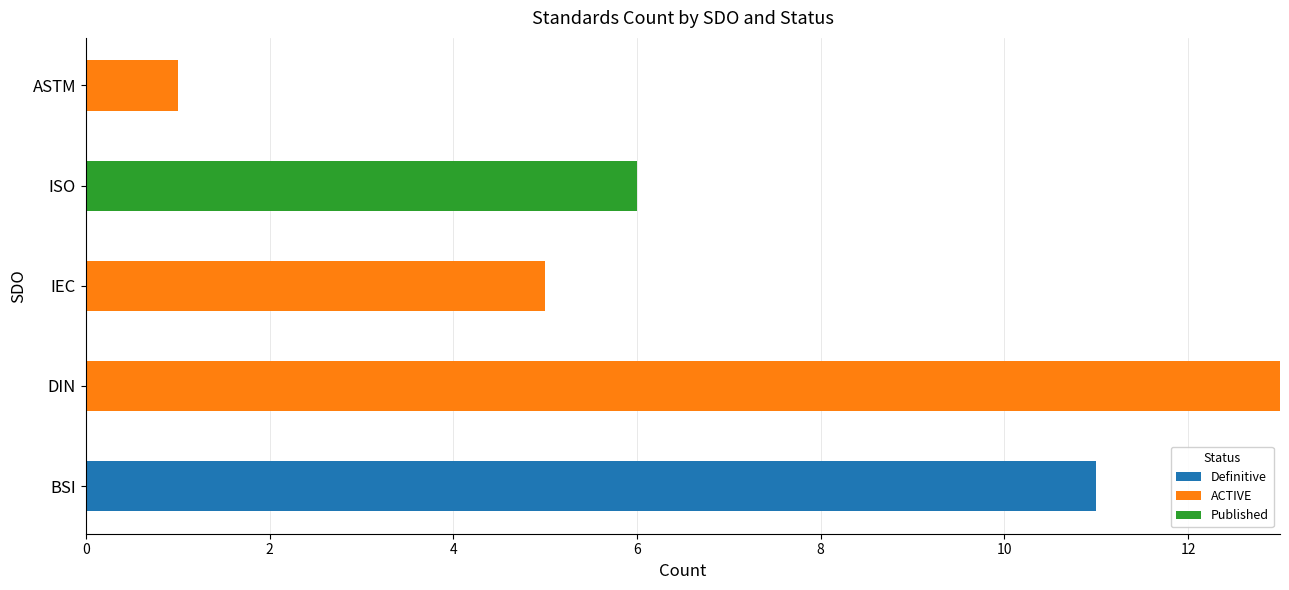

At which label does Definitive reach its peak?

BSI